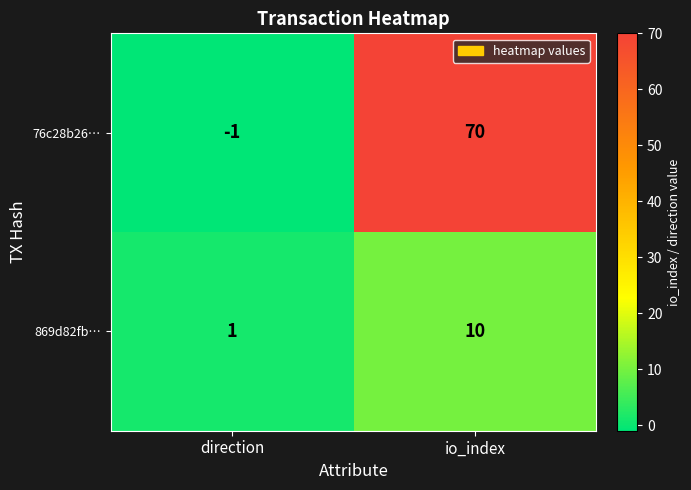

List the series in order of their peak value, highest first.

76c28b26…, 869d82fb…